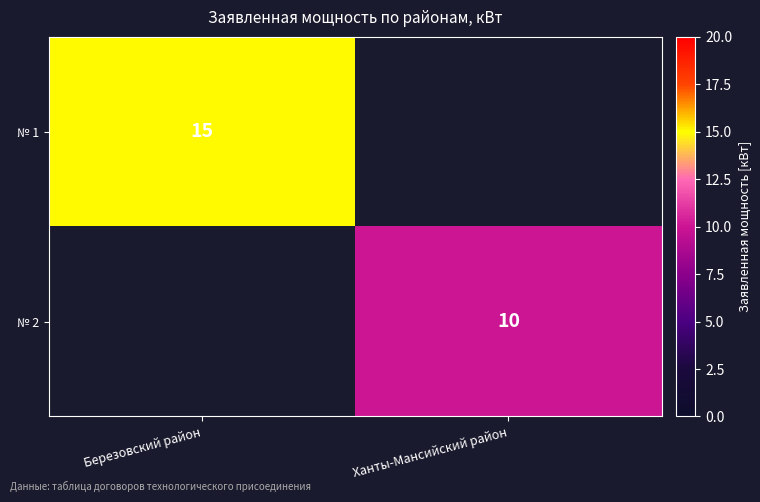

Is it true that № 1 equals 8 at Березовский район?

False